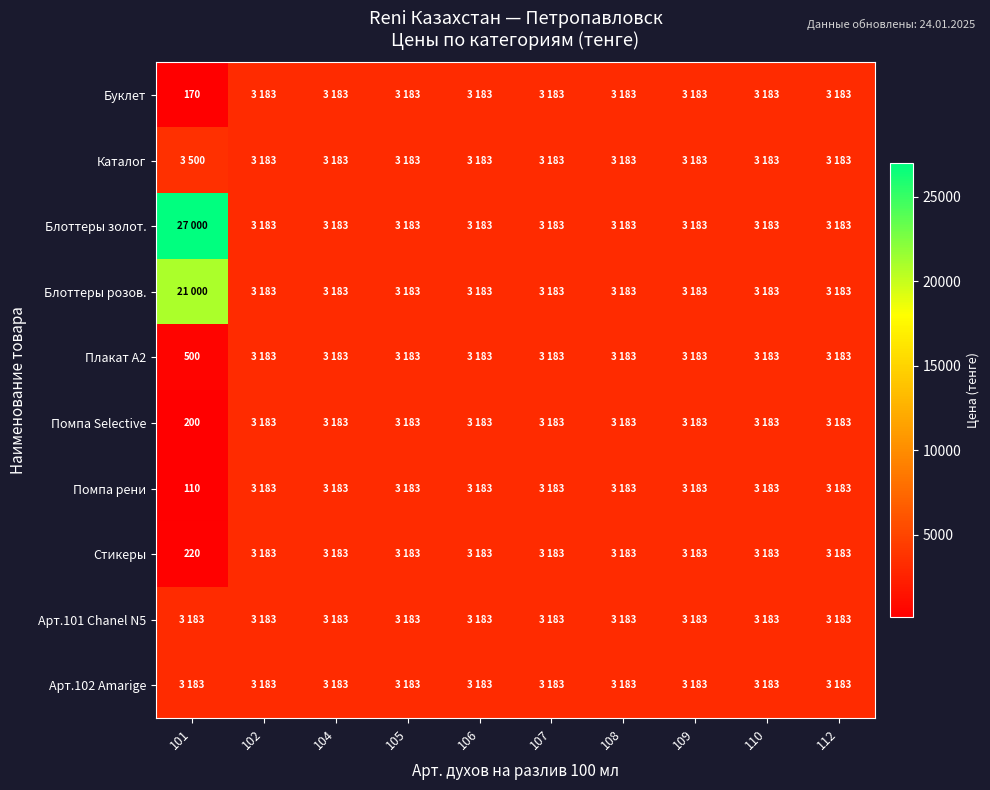

What is the greatest value displayed?

27000